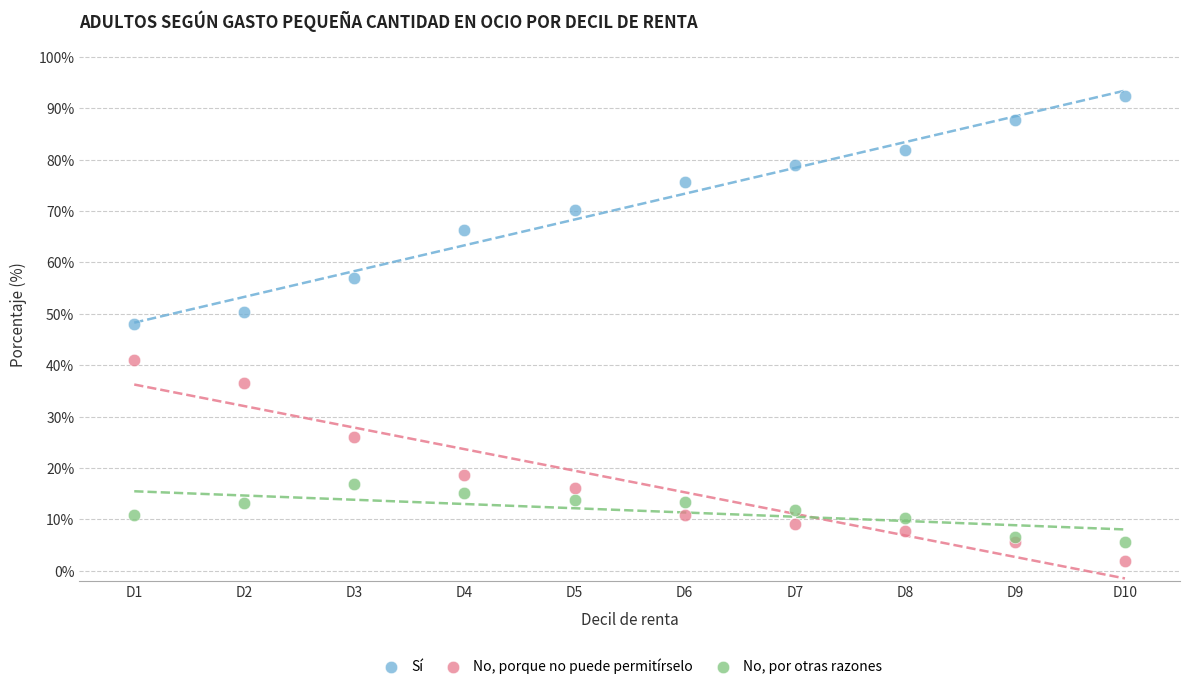

Which series contains the highest Y value?

Sí